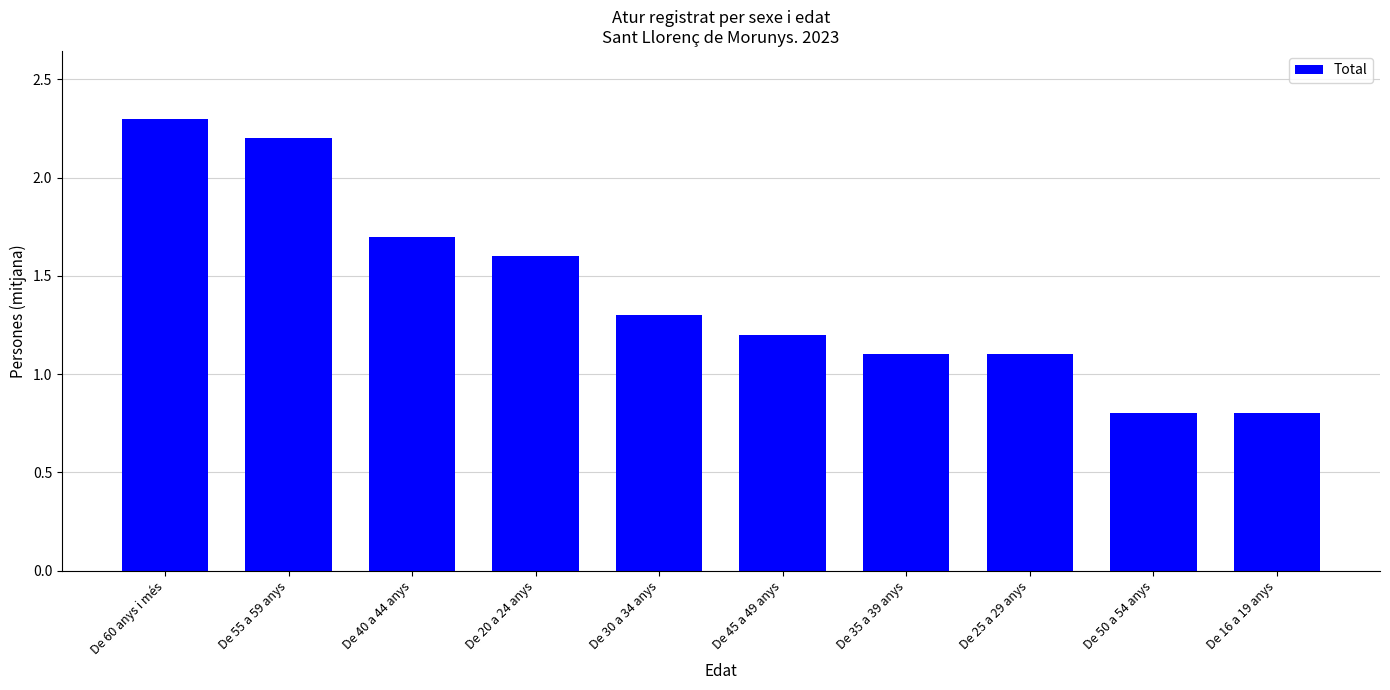

True or false: the data shows 3.1 at De 55 a 59 anys.

False